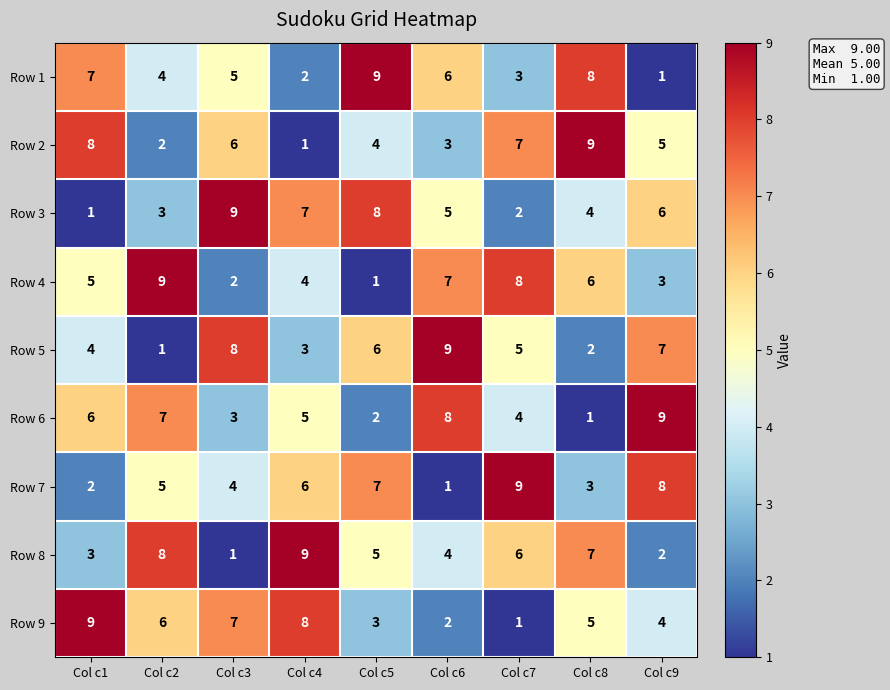

Where is Row 3 nearest to the value 5?

Col c6